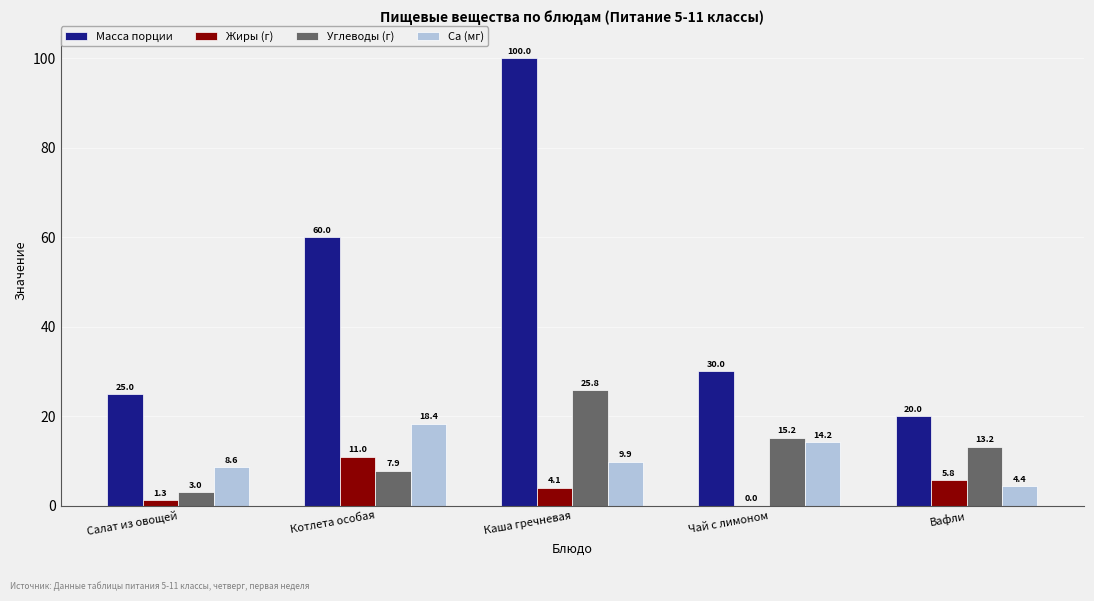

Does the chart contain stacked bars?

No